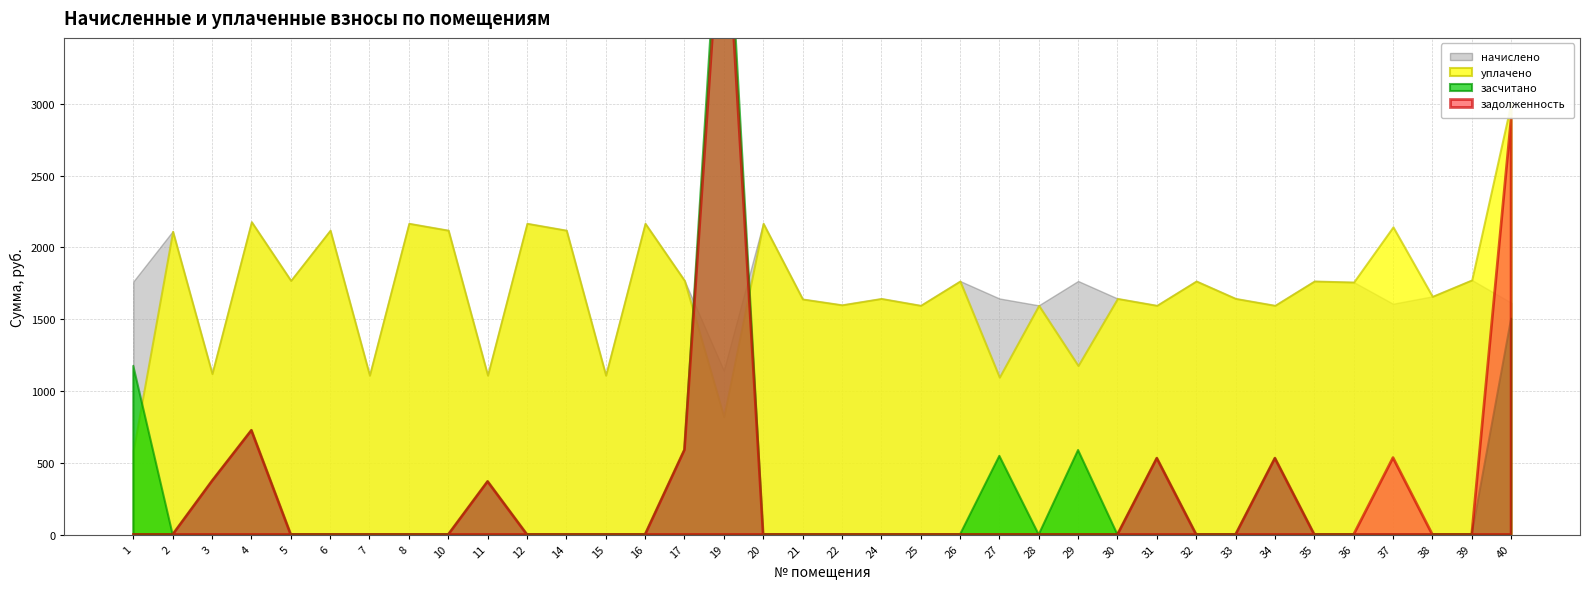

What is the difference between the second highest and second lowest values in the уплачено series?

1359.3